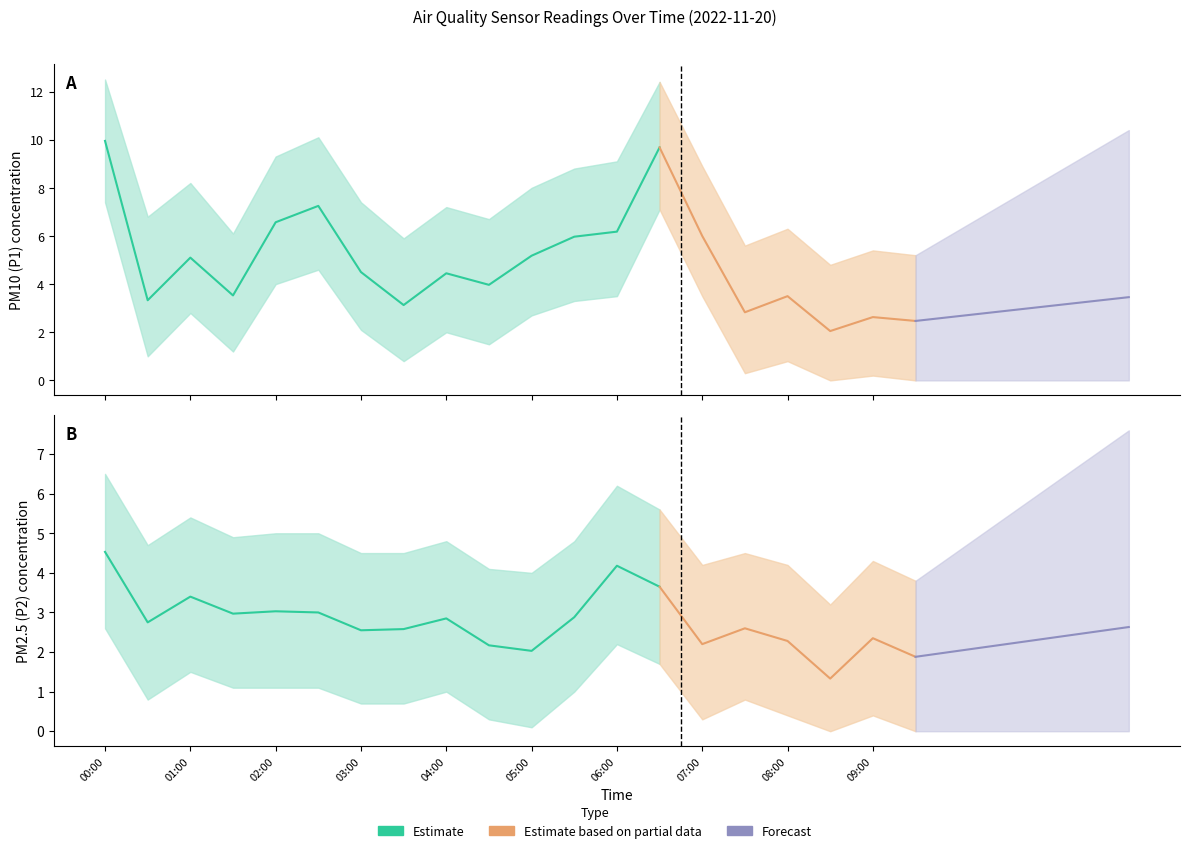

Is the value of P1_lower at 05:00 greater than the value of P2_lower at 06:00?

Yes